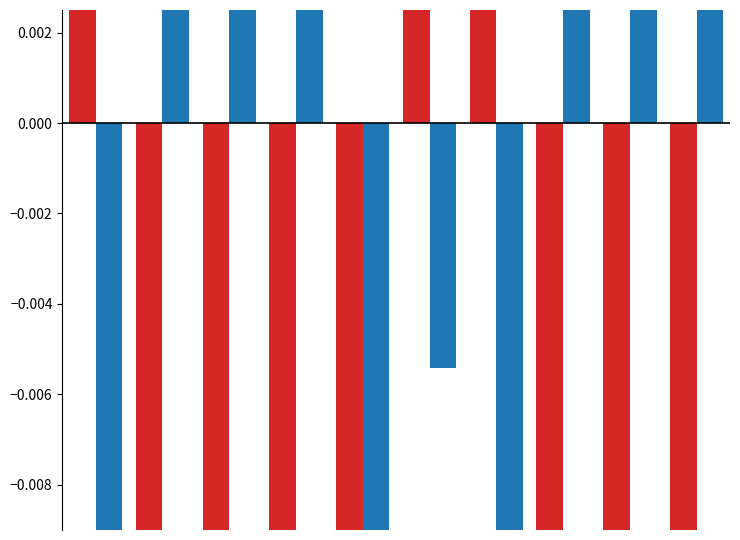

What is the value of the Жиры bar at the 5th from the left?

-0.1